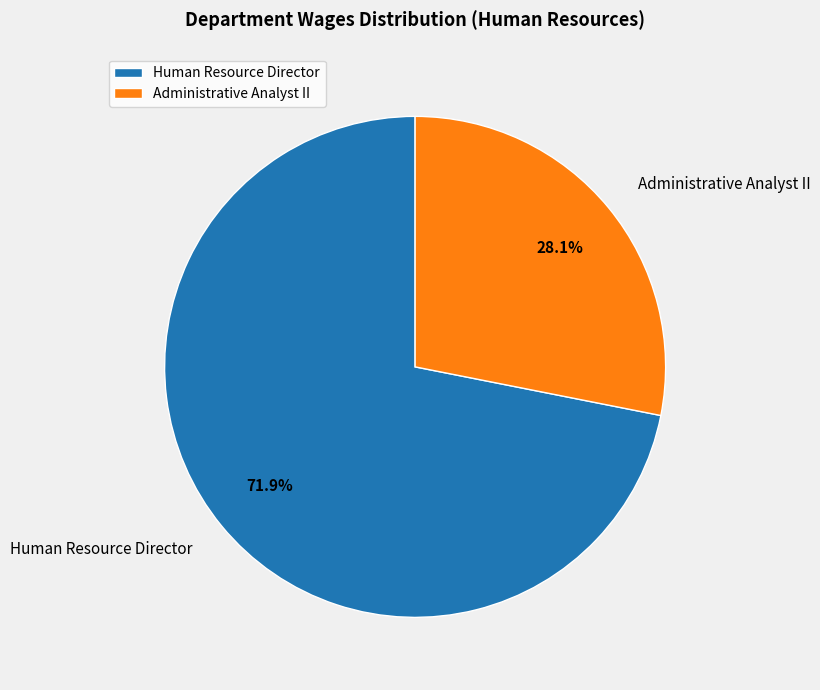

Approximately how many times larger is the value at Administrative Analyst II compared to Human Resource Director?

0.4